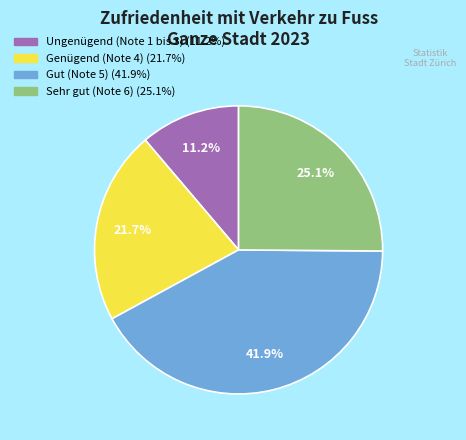

True or false: Genügend (Note 4) accounts for 22% of the total.

True